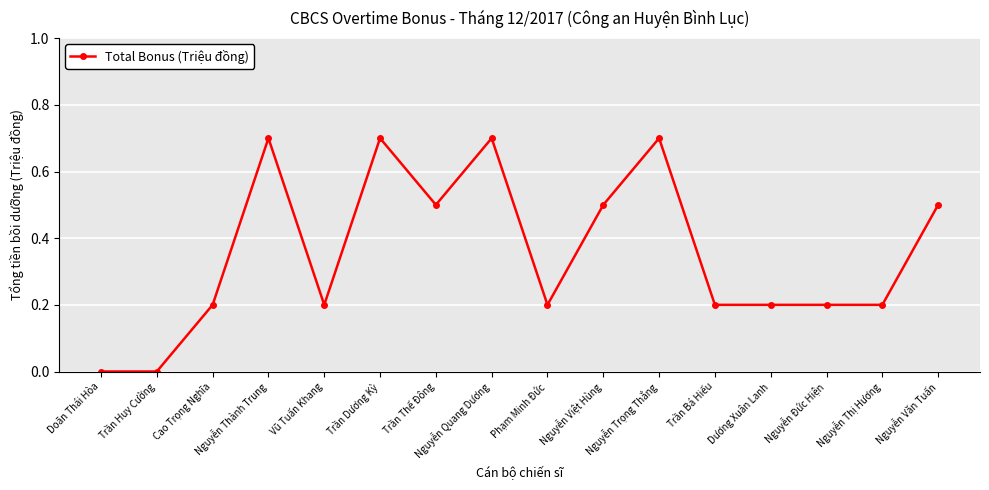

How many data points does each series have?

16